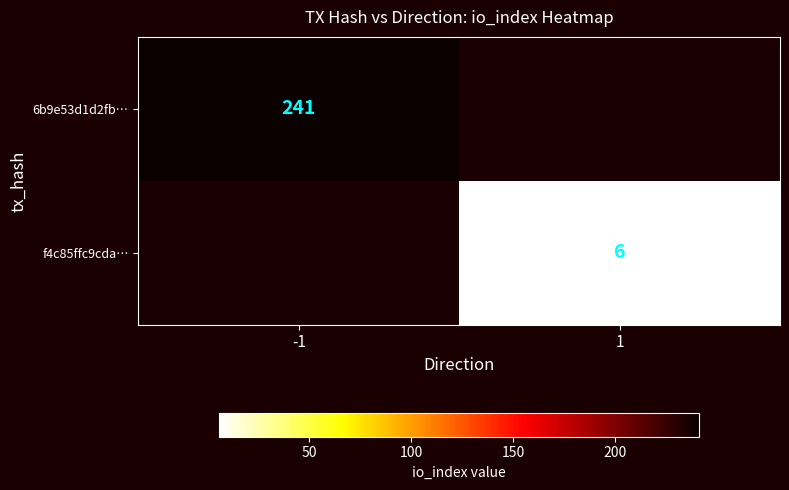

The value of 6b9e53d1d2fb… at -1 is 125. True or false?

False